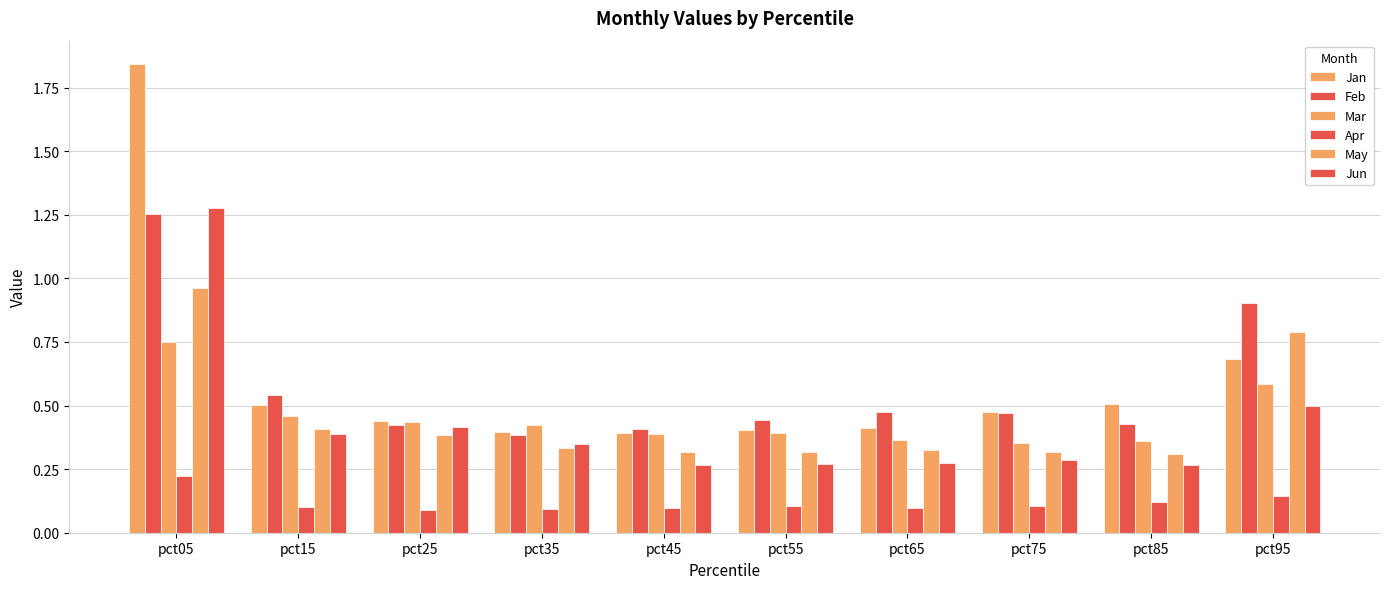

Count the number of categories in the chart.

10